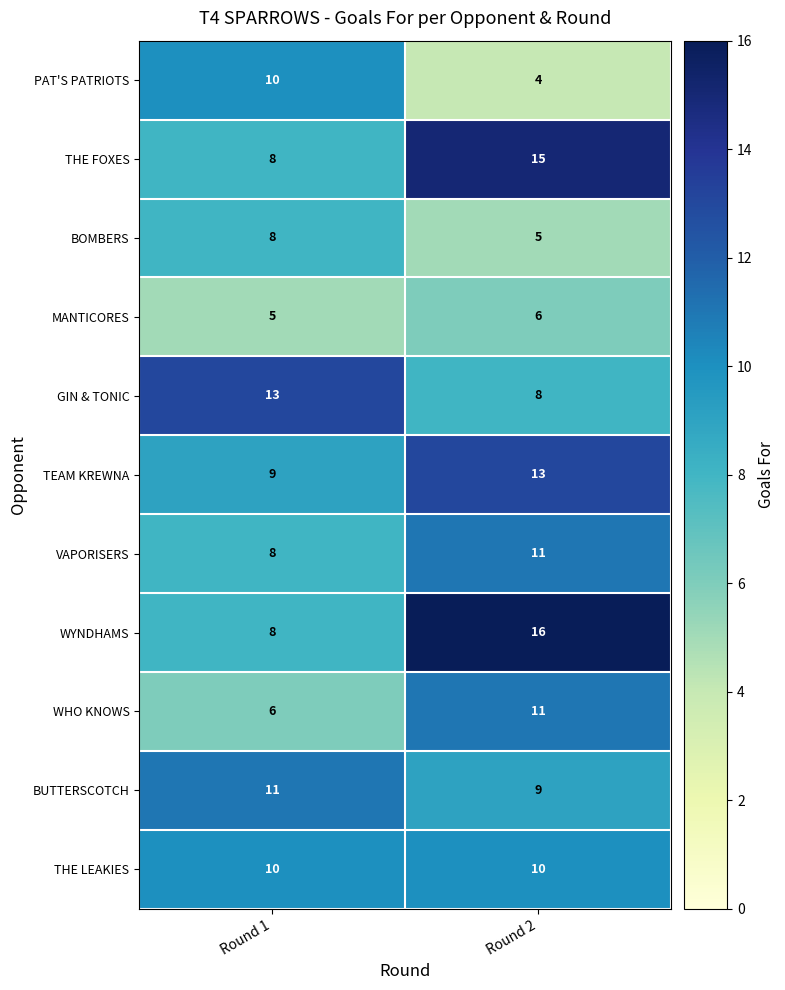

What is the difference between the maximum and minimum values in the WHO KNOWS series?

5